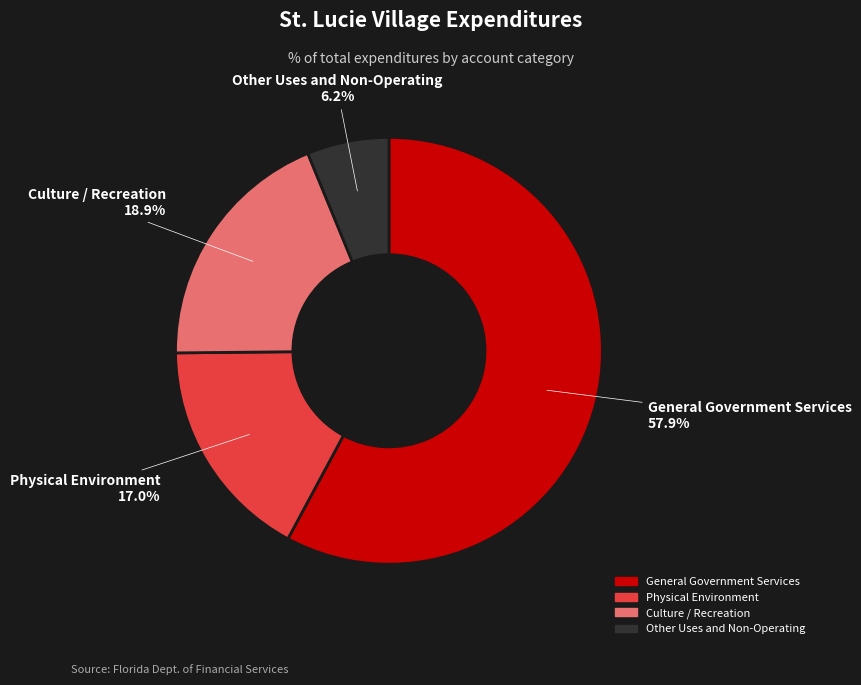

Rank the categories by value from lowest to highest.

Other Uses and Non-Operating, Physical Environment, Culture / Recreation, General Government Services